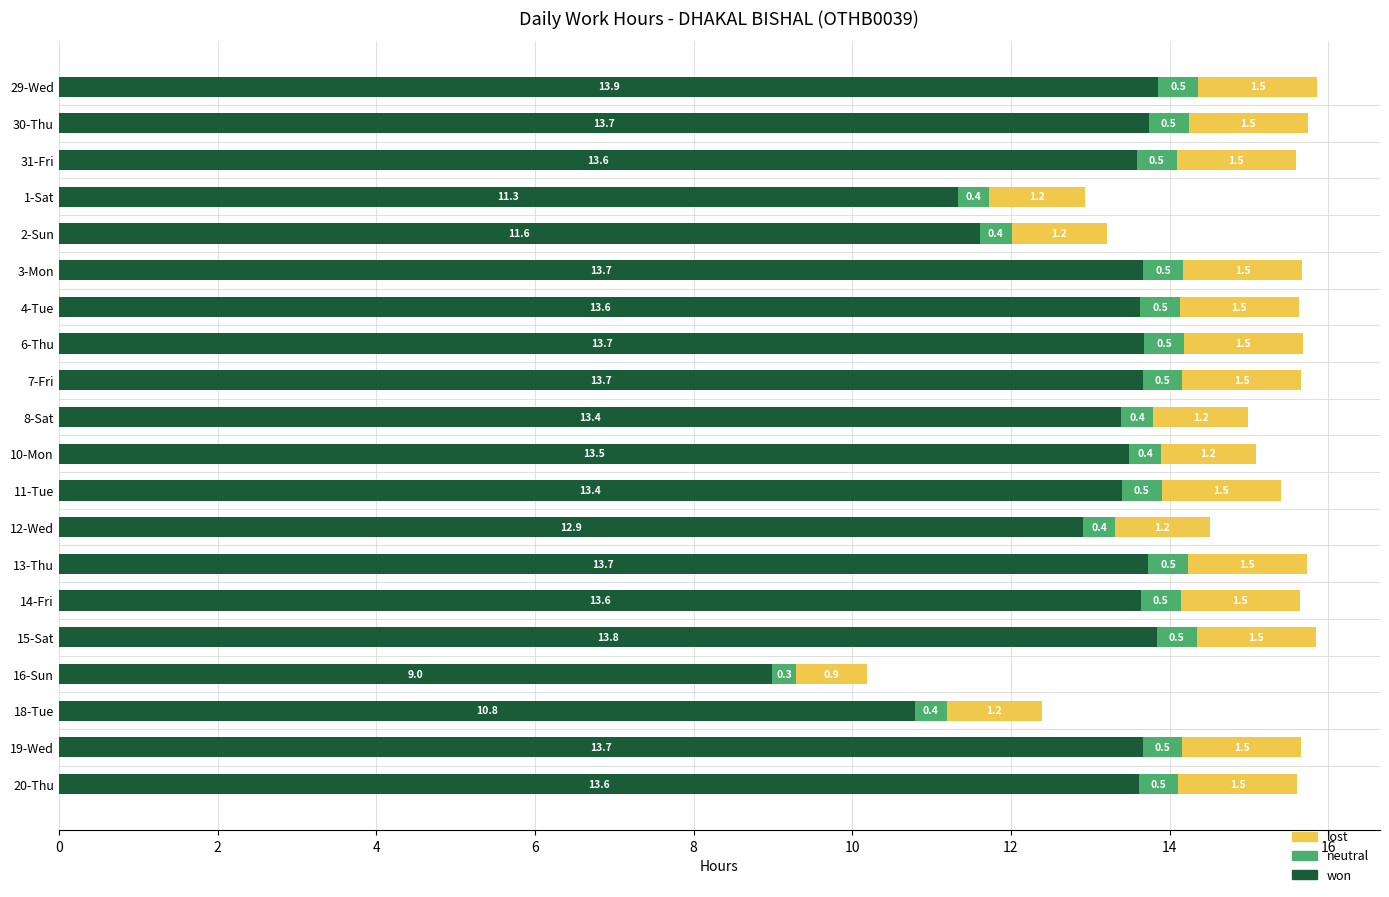

True or false: won has a value of 22.9 at 13-Thu.

False